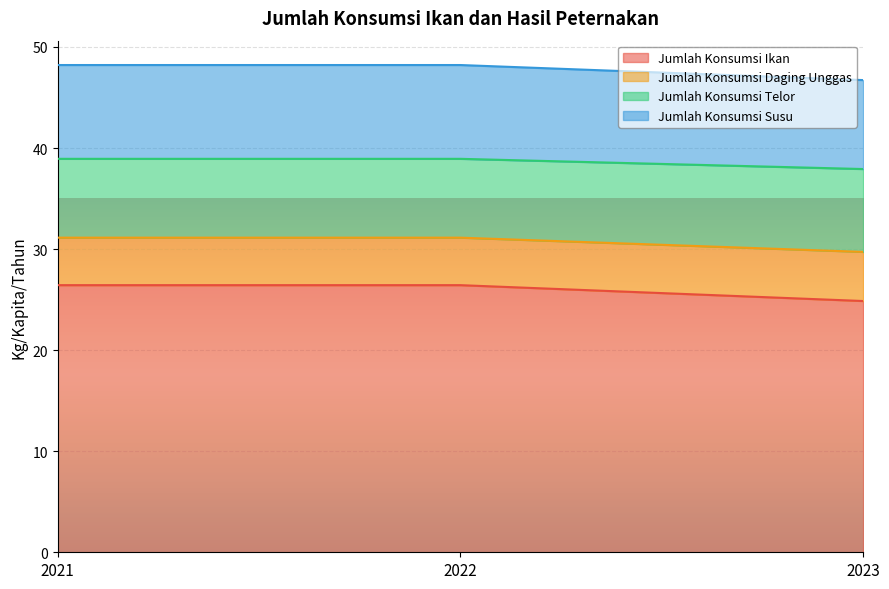

How many values in the Jumlah Konsumsi Susu series exceed 48?

2